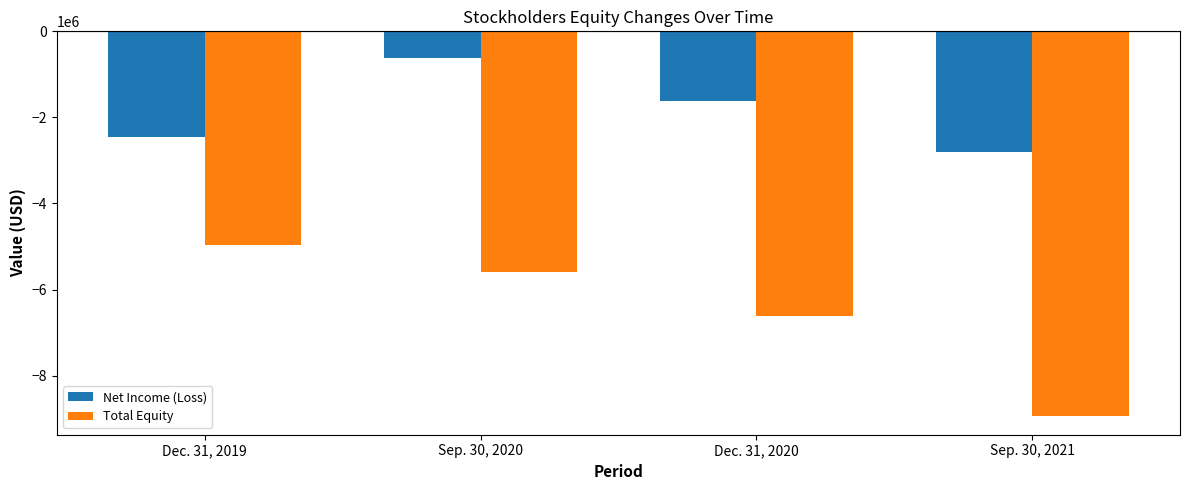

What is the spread (max minus min) of values at Dec. 31, 2019?

2520478